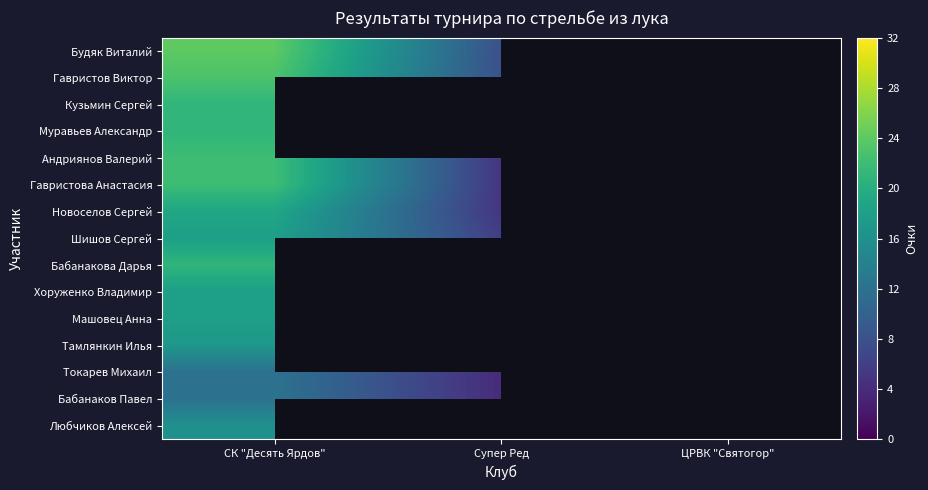

What is the lowest value of the Кузьмин Сергей series?

21.0